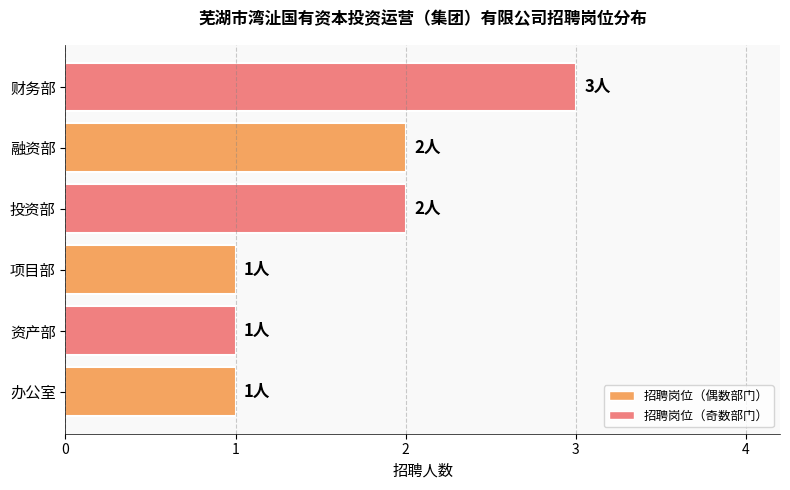

Are the bars horizontal?

Yes